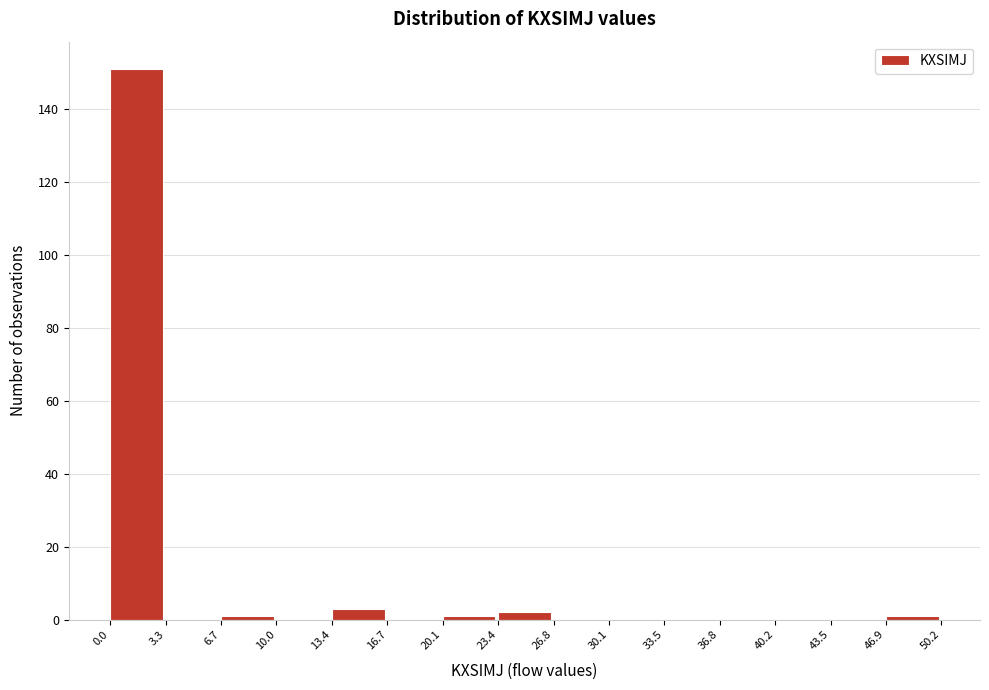

Reading left to right, list every bar in this chart as the range it spans on the x-axis followed by its height. The values are not printed on the chart, so give them approximately, as read against the axis.

0.0 to 3.3: 152
3.3 to 6.7: 0
6.7 to 10.0: under 2
10.0 to 13.4: 0
13.4 to 16.7: 4
16.7 to 20.1: 0
20.1 to 23.4: under 2
23.4 to 26.8: 2
26.8 to 30.1: 0
30.1 to 33.5: 0
33.5 to 36.8: 0
36.8 to 40.2: 0
40.2 to 43.5: 0
43.5 to 46.9: 0
46.9 to 50.2: under 2